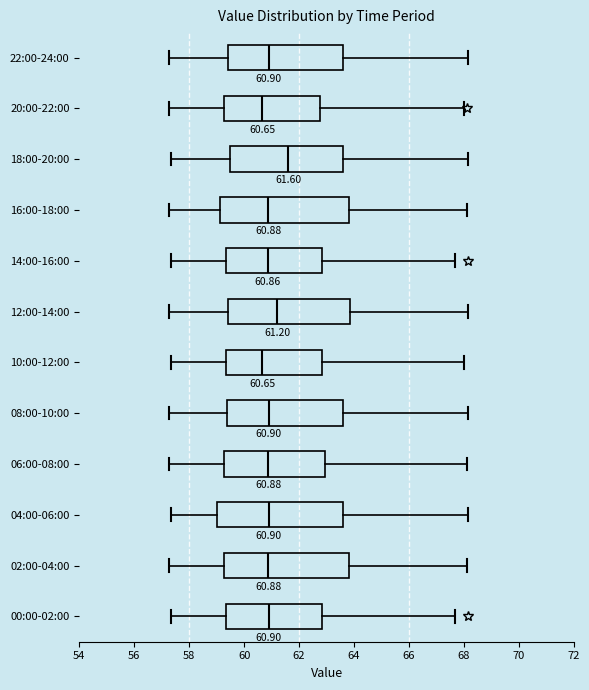

Which box has the furthest to the right median line?

18:00-20:00